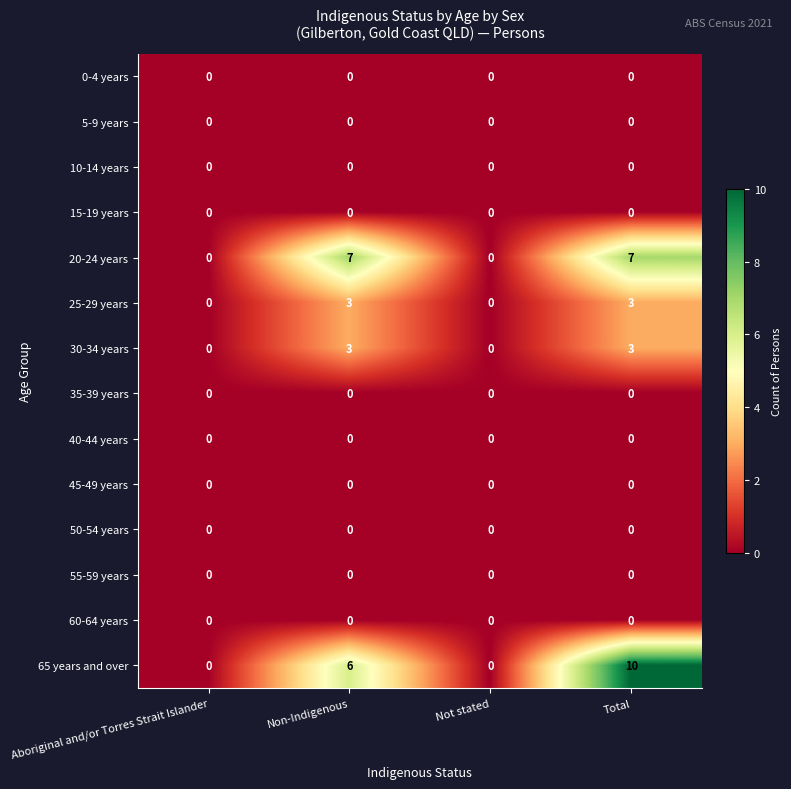

Which series changed the most between Non-Indigenous and Total?

65 years and over